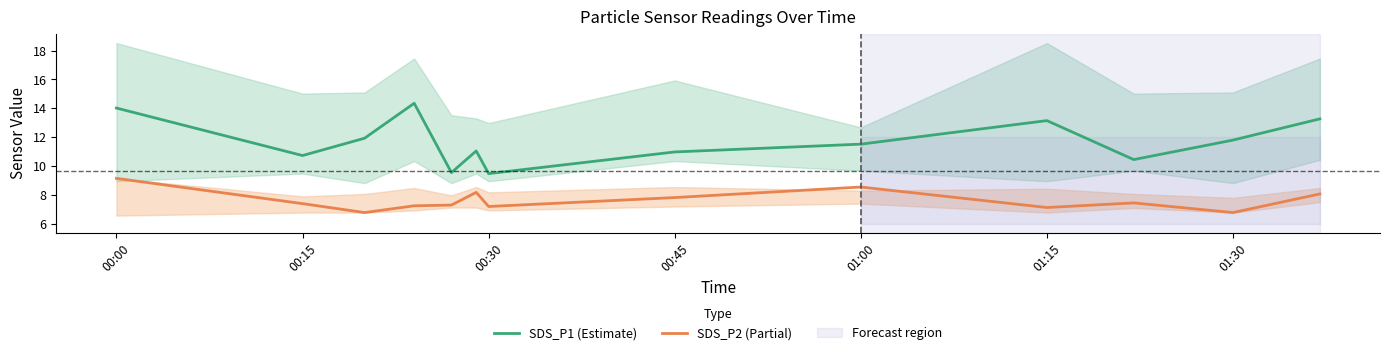

What is the value of the SDS_P1 (Estimate) point at the 11th from the left?

10.4